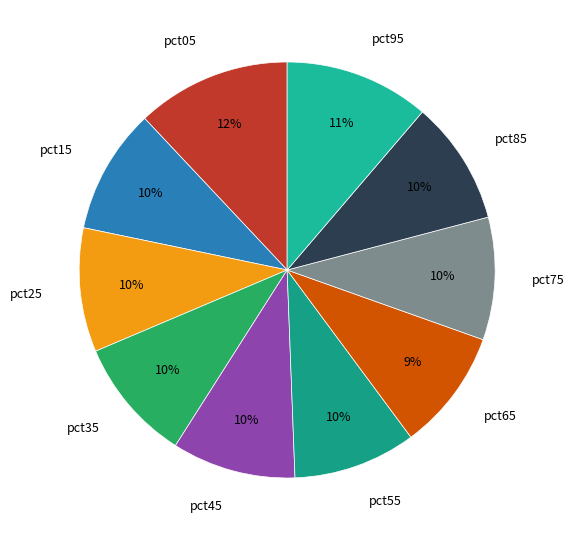

Count the number of slices in the pie.

10